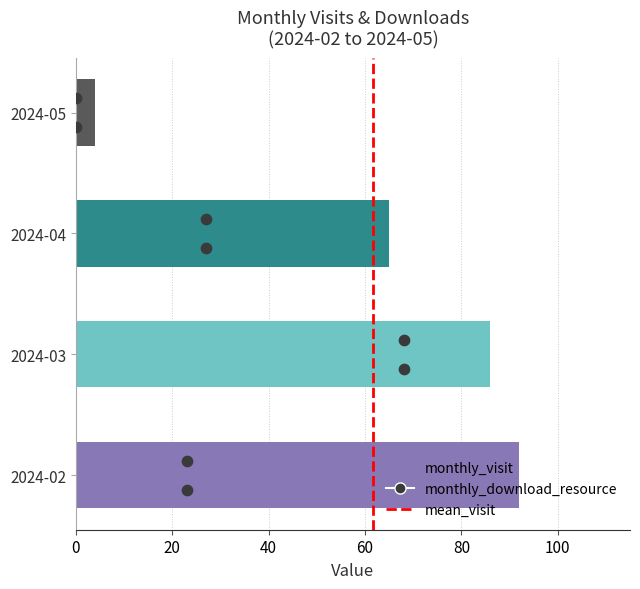

What is the change in value from 0 to 20?

+1